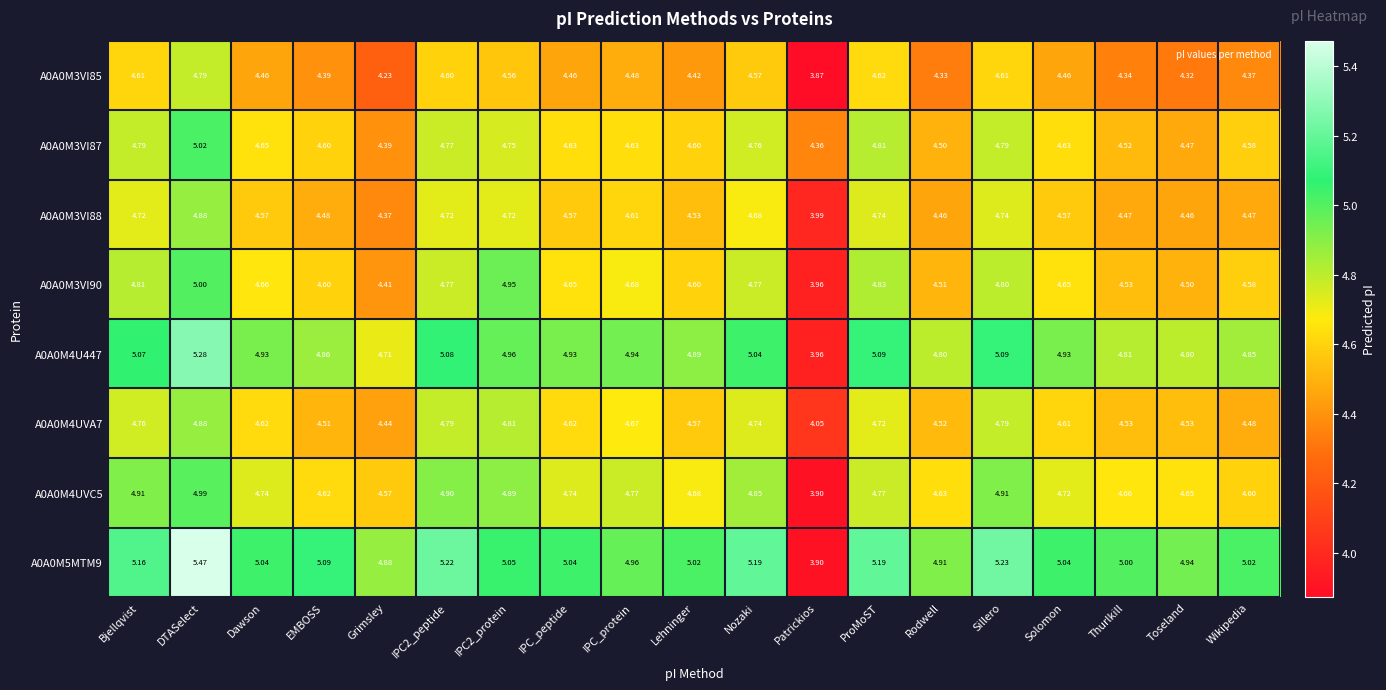

At which category does the chart reach its peak across all series?

DTASelect